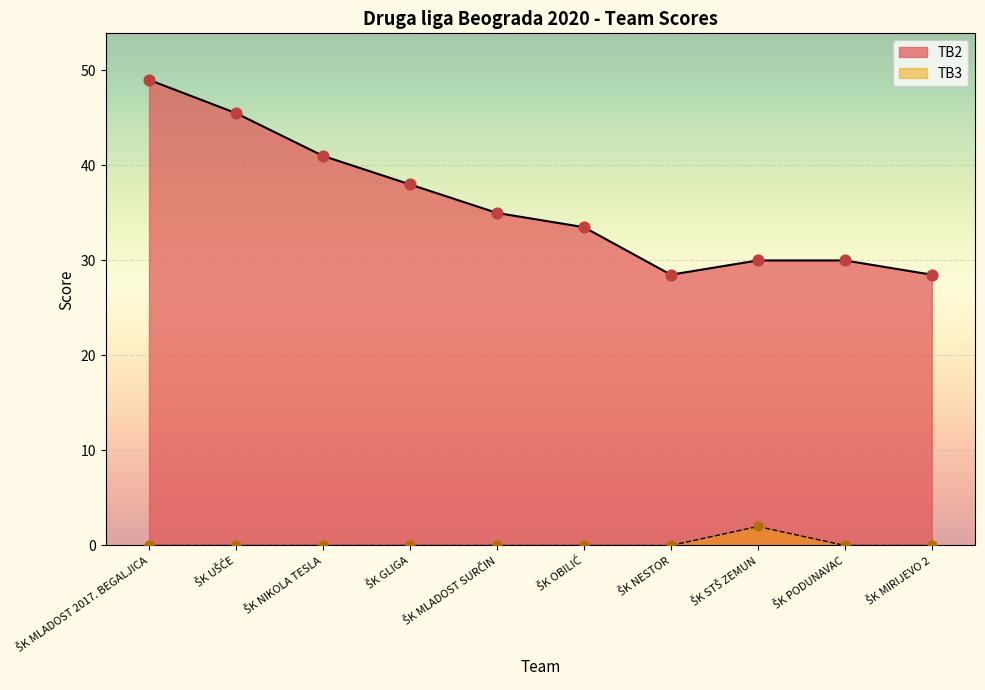

Is the value of TB2 at ŠK MLADOST SURČIN greater than the value of TB3 at ŠK GLIGA?

Yes